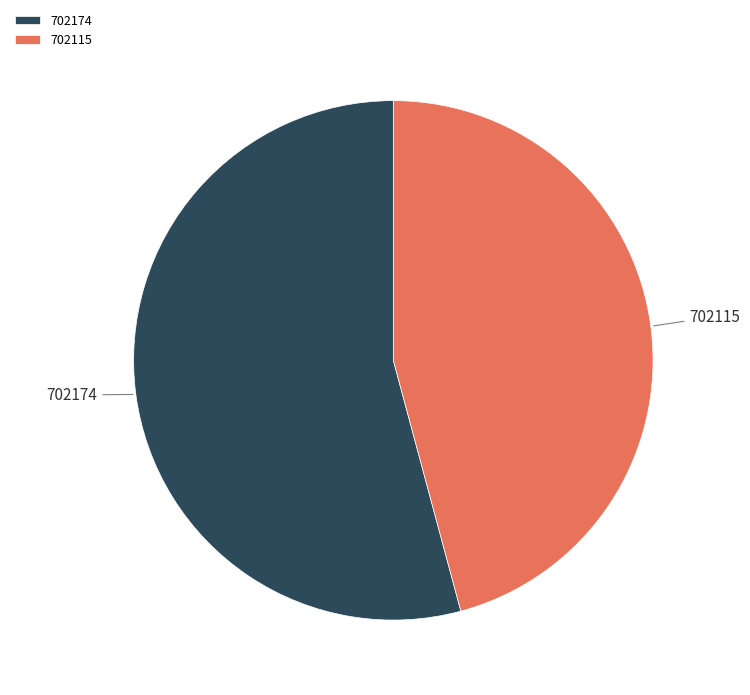

Which category has the smallest portion of the pie?

702115